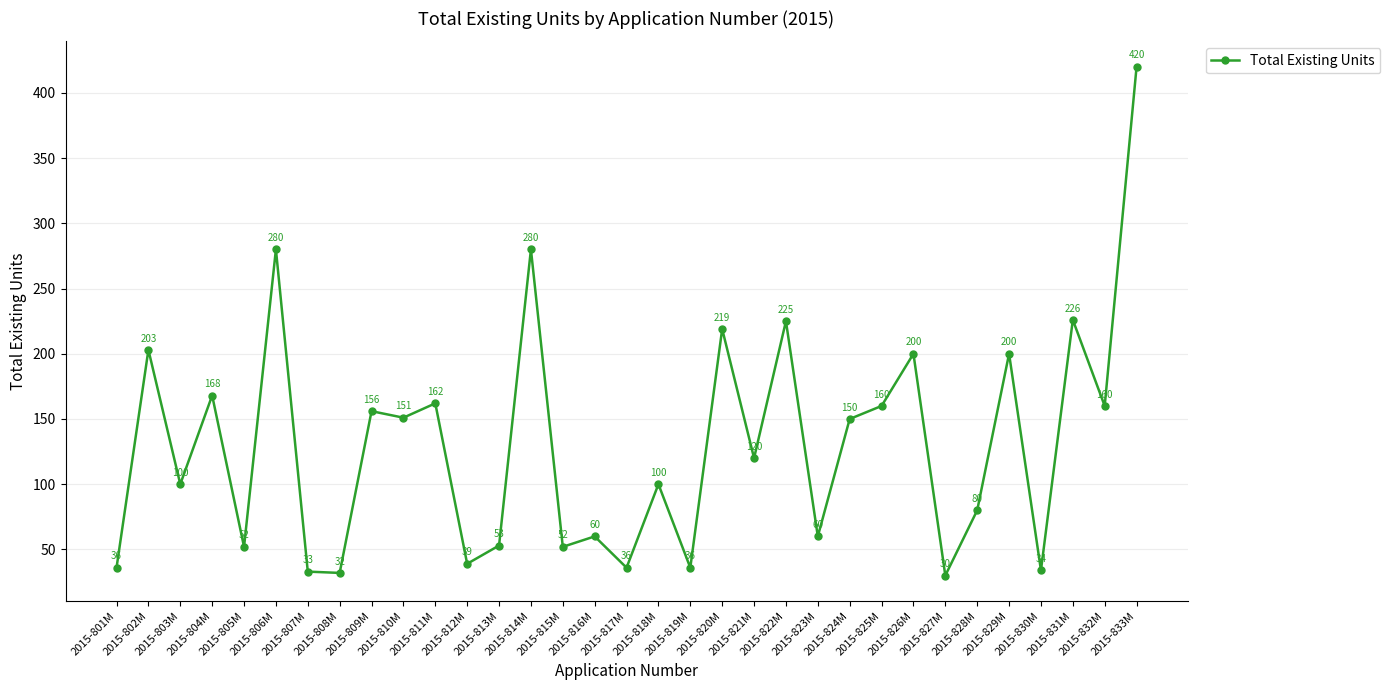

How many series are shown in this chart?

1